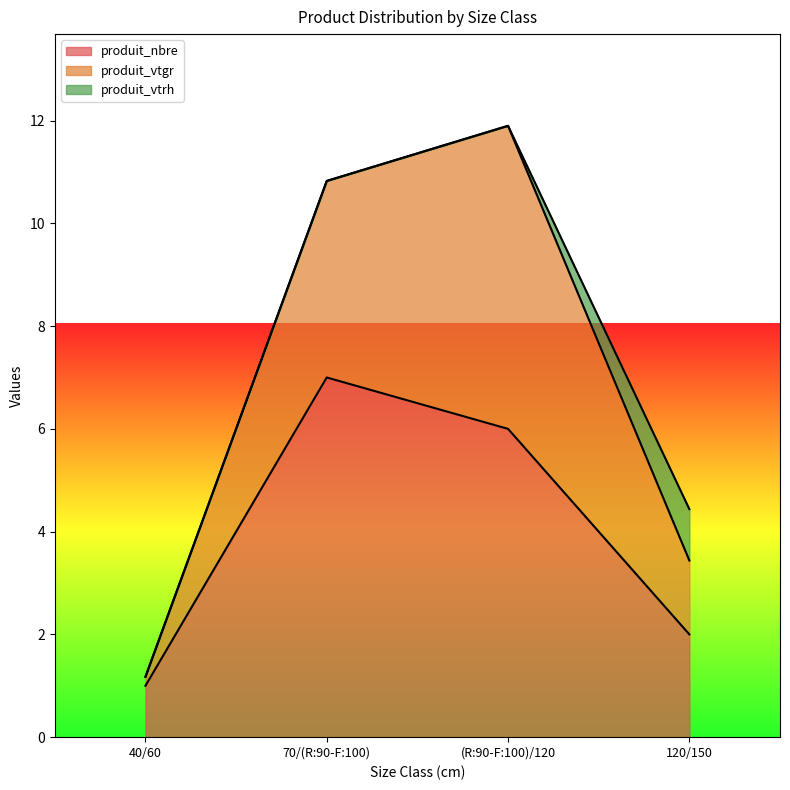

What is the label of the 3rd point from the left?

(R:90-F:100)/120